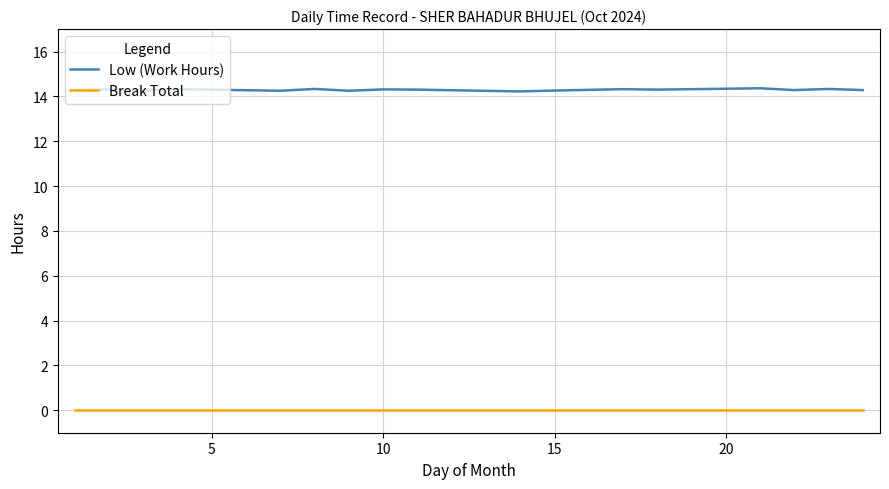

What is the difference between the maximum and minimum values in the Low (Work Hours) series?

0.1